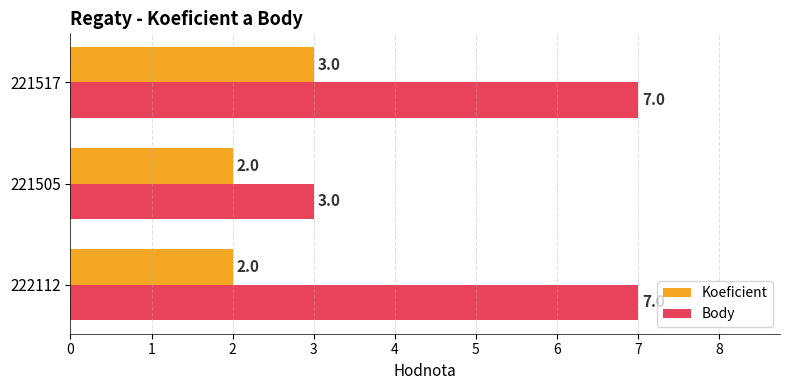

What is the average value of the Body series?

6